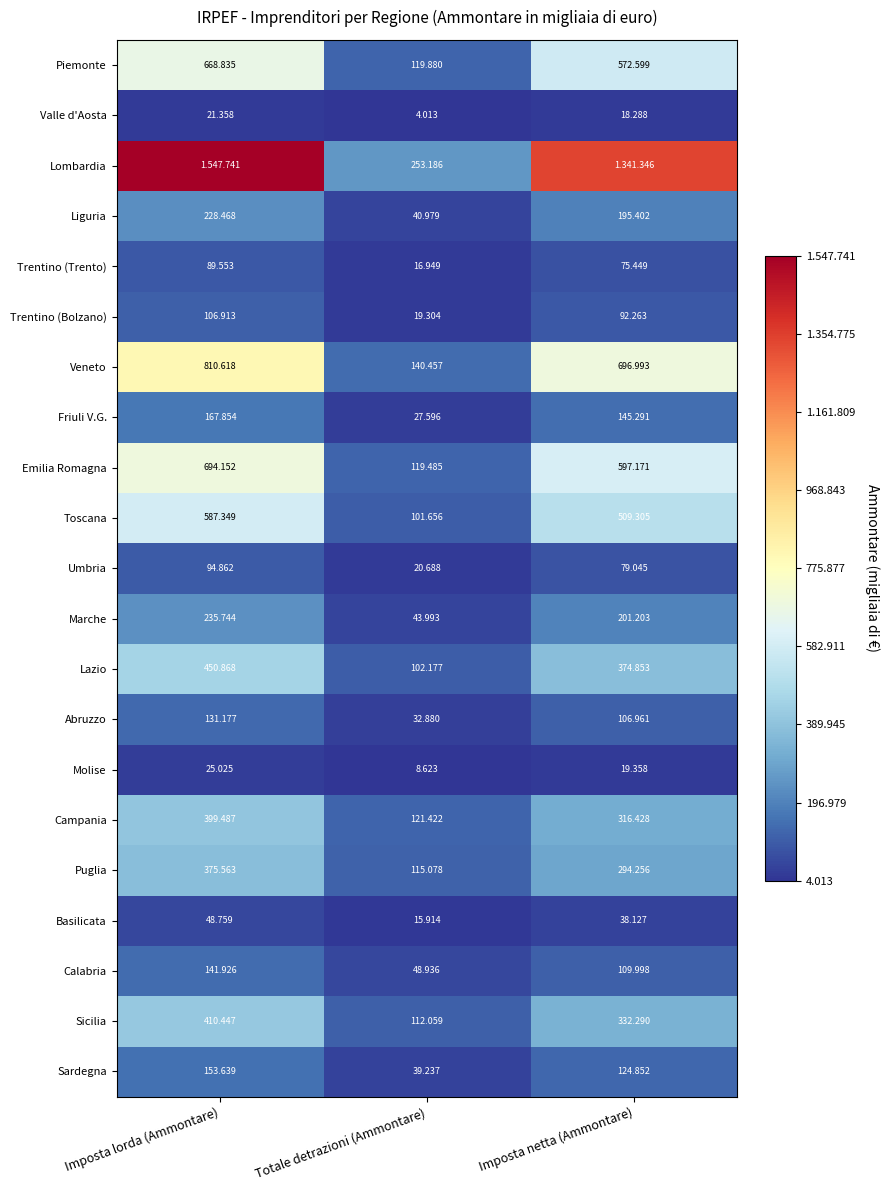

What is the difference between the maximum and second lowest values in the Friuli V.G. series?

22563